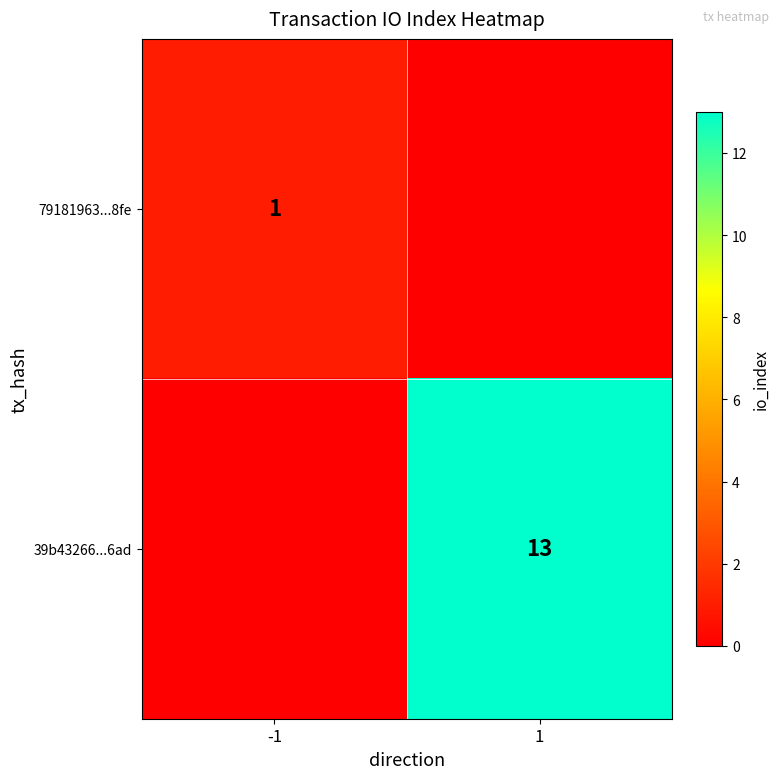

Which has a higher value, -1 or 1?

-1